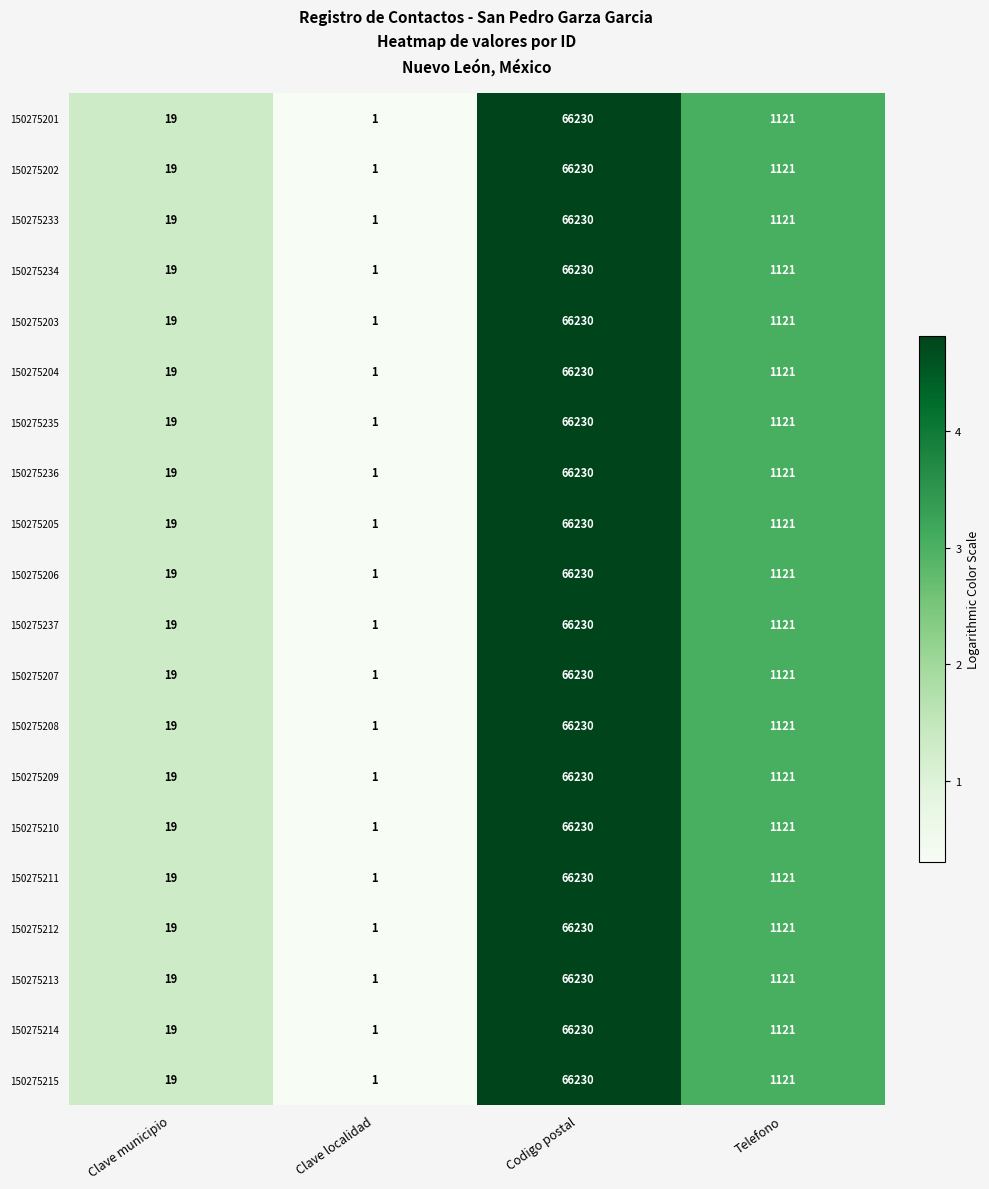

Is it true that 150275235 equals 1 at Clave localidad?

True